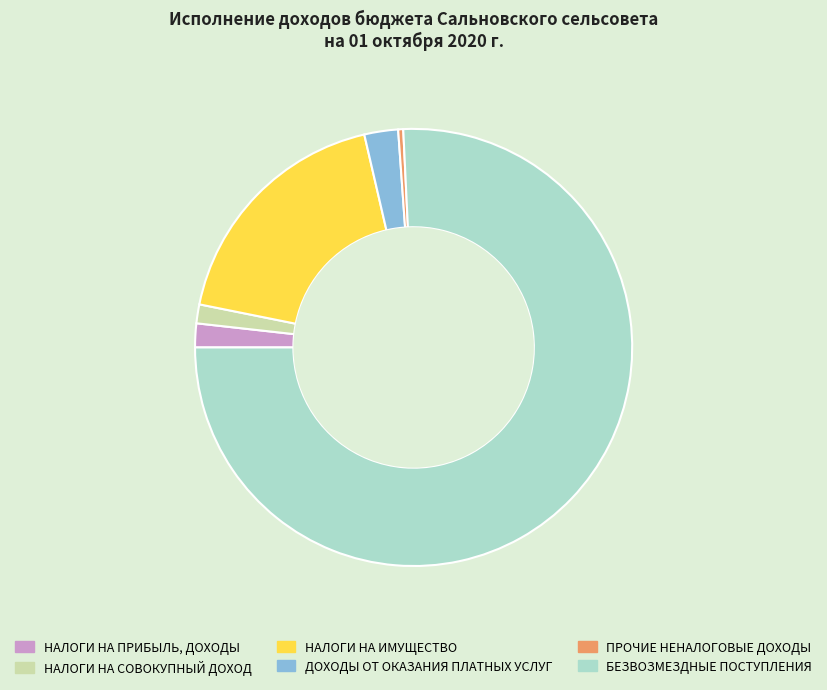

Rank the categories by value from lowest to highest.

ПРОЧИЕ НЕНАЛОГОВЫЕ ДОХОДЫ, НАЛОГИ НА СОВОКУПНЫЙ ДОХОД, НАЛОГИ НА ПРИБЫЛЬ, ДОХОДЫ, ДОХОДЫ ОТ ОКАЗАНИЯ ПЛАТНЫХ УСЛУГ, НАЛОГИ НА ИМУЩЕСТВО, БЕЗВОЗМЕЗДНЫЕ ПОСТУПЛЕНИЯ